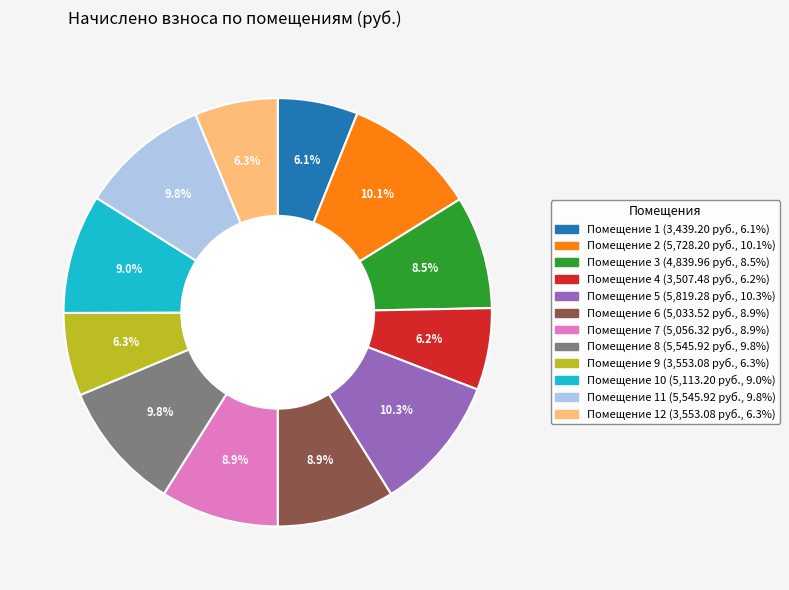

Is there any slice that represents more than half of the pie?

No